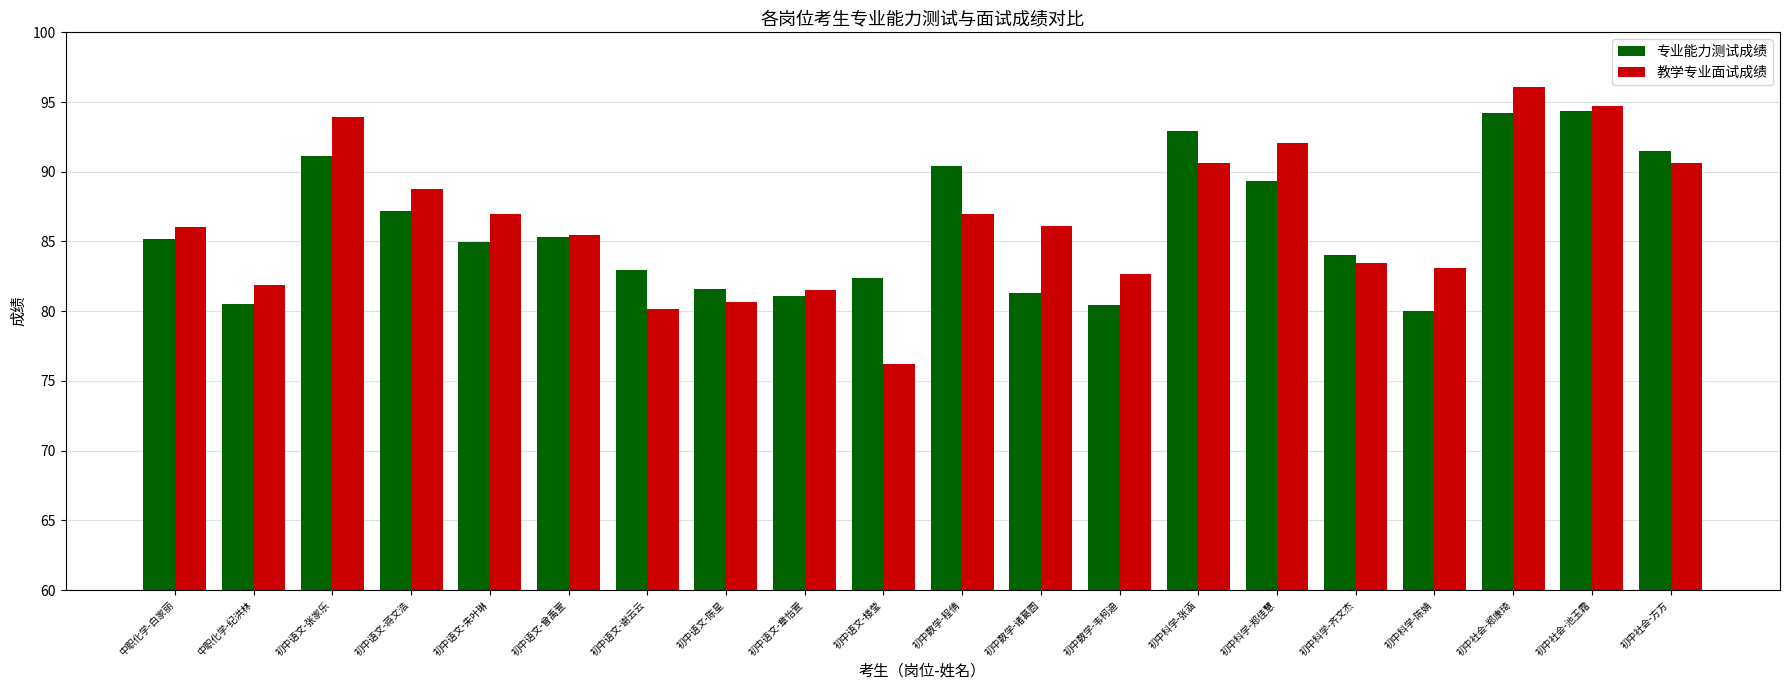

What is the average value of the 专业能力测试成绩 series?

86.0